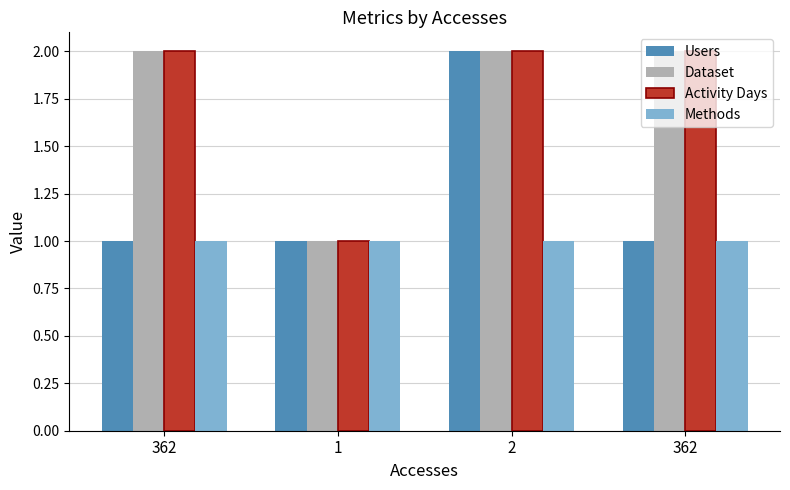

At which category is the sum across all series the highest?

2